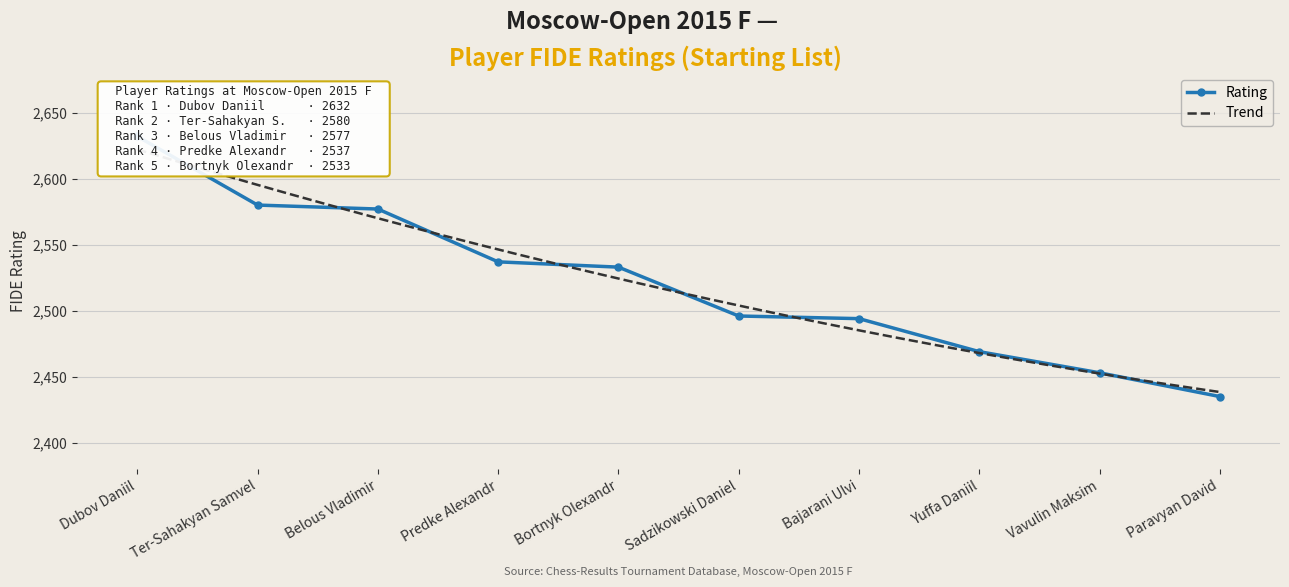

True or false: the data shows 3618 at Bajarani Ulvi.

False